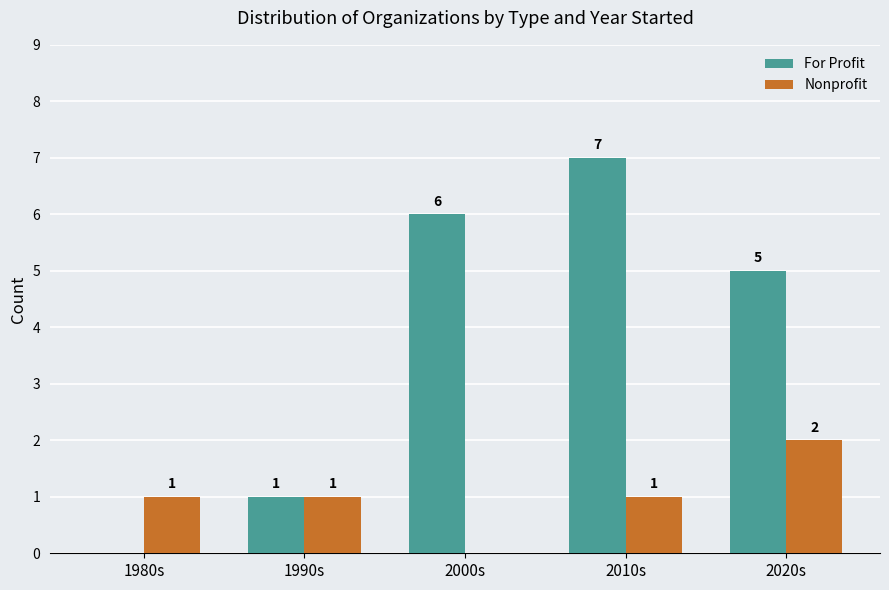

Which series has the largest range (max minus min)?

For Profit